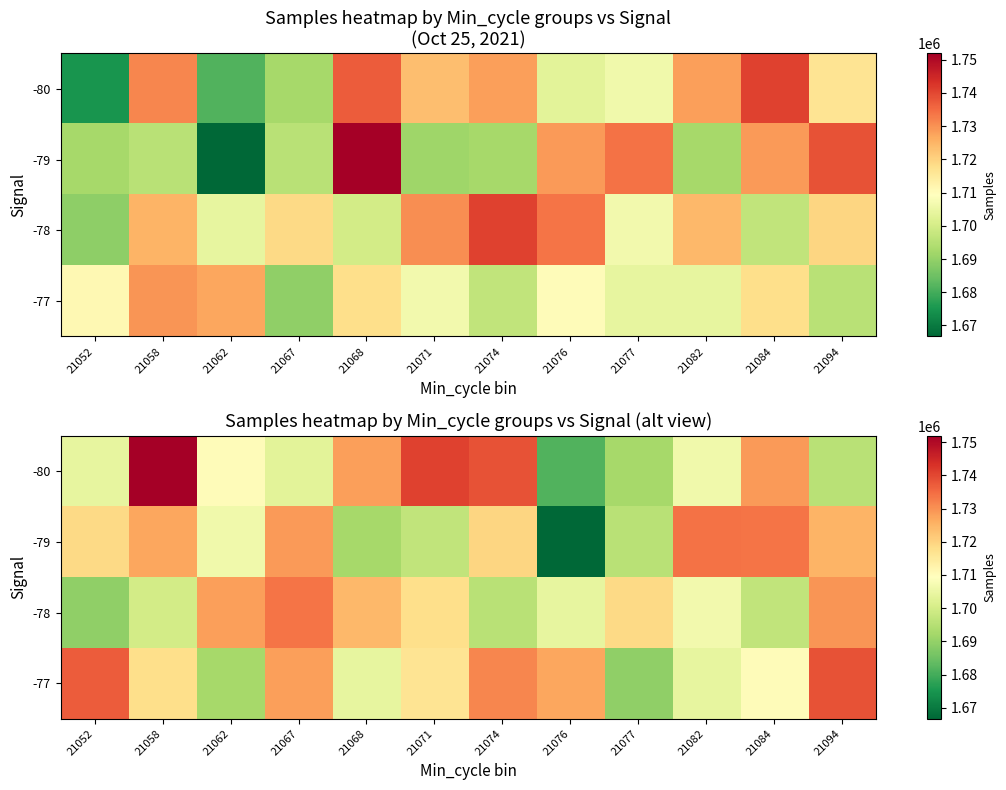

What is the total value across all series at 21071?

6871880